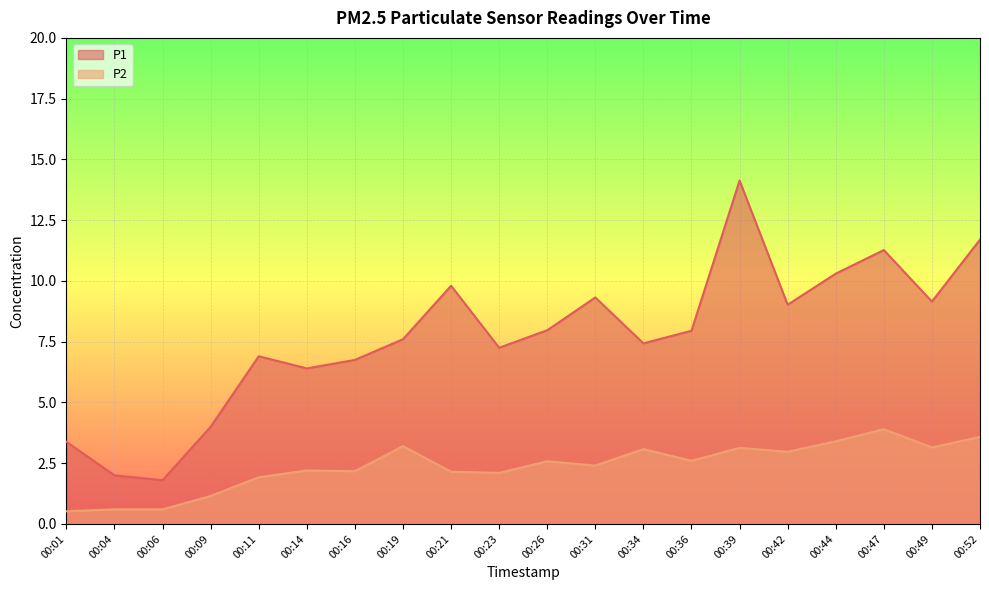

What value does the P1 series have at 00:47?

11.3